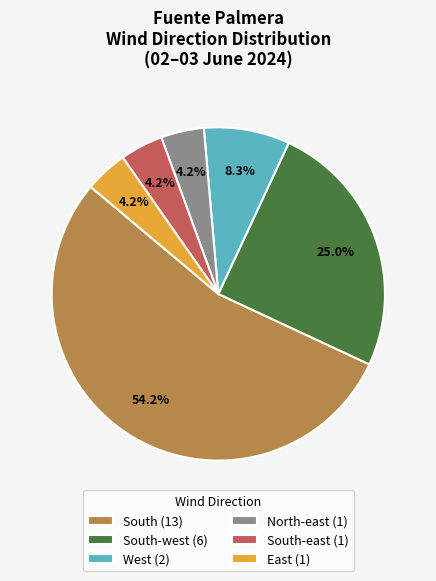

Which category accounts for the majority?

South (13)